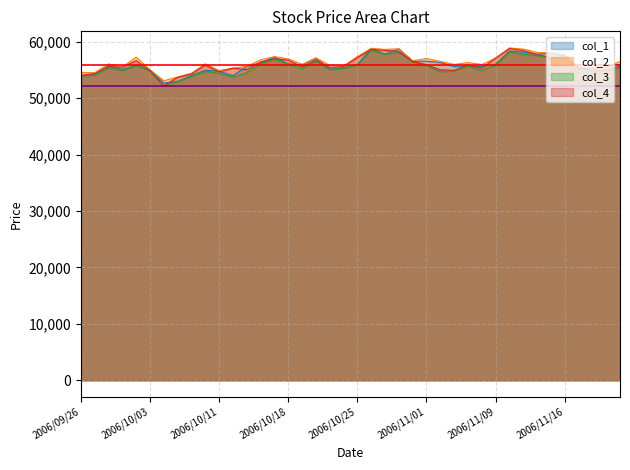

What is the lowest value of the col_1 series?

52690